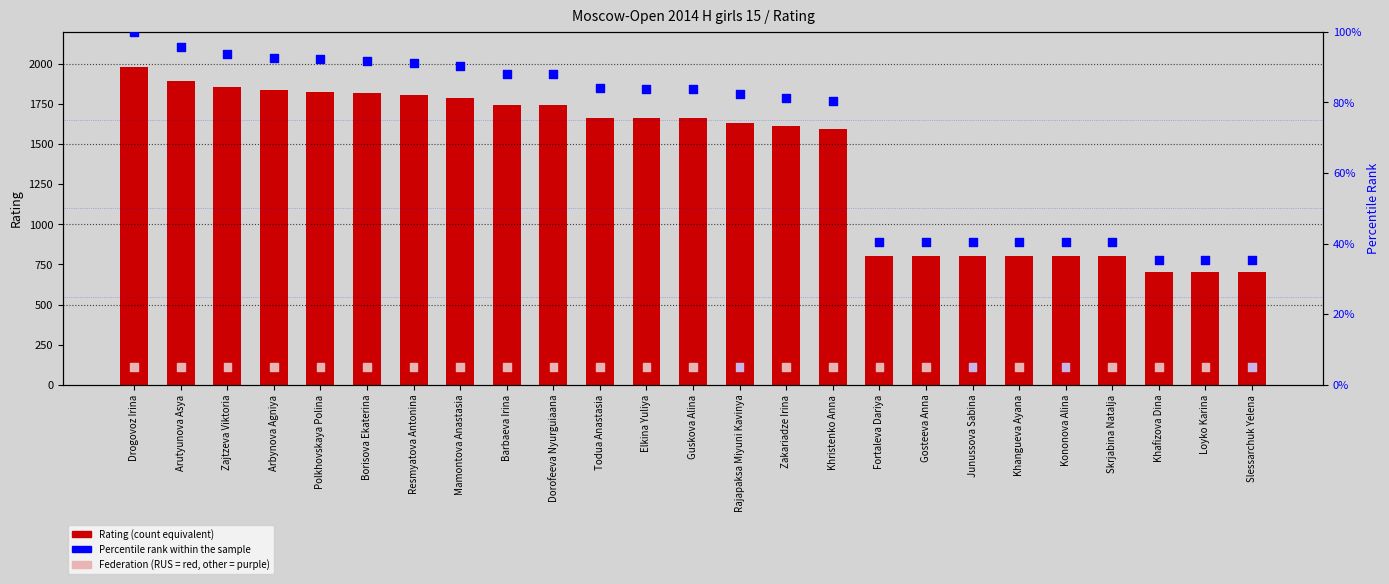

What is the total value across all series at Resmyatova Antonina?

1903.2